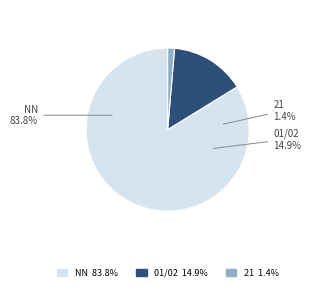

Does NN represent more than half of the total?

Yes